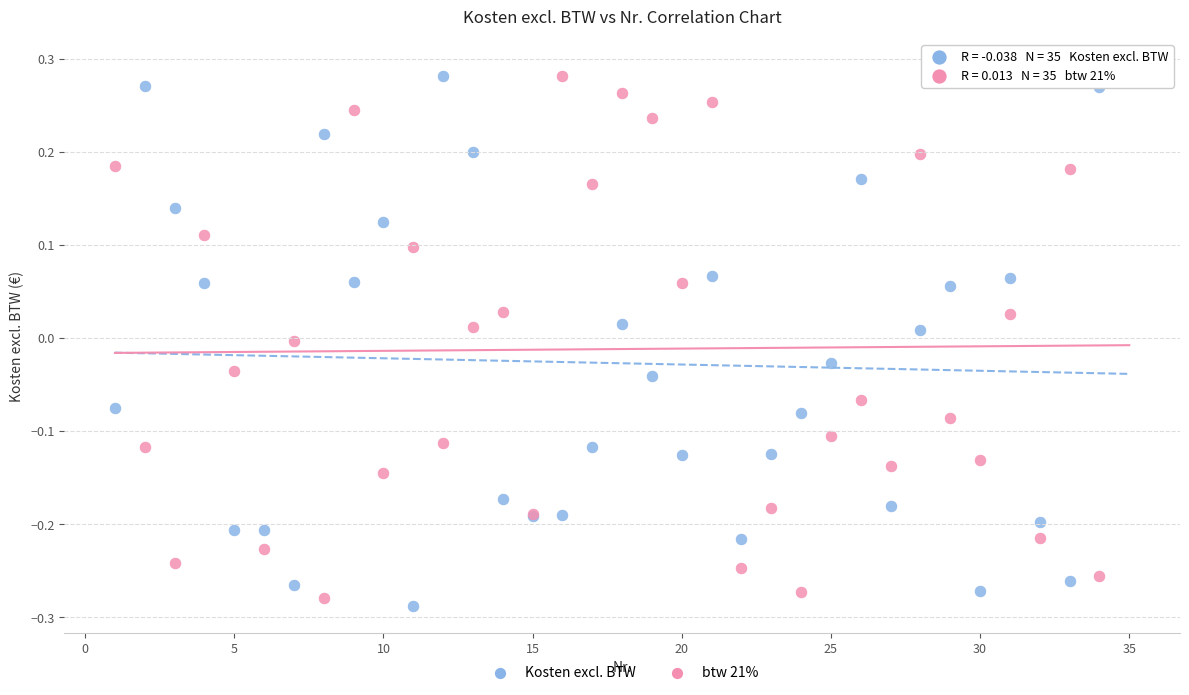

What is the X range (max minus min) for the scatter plot?

34.0